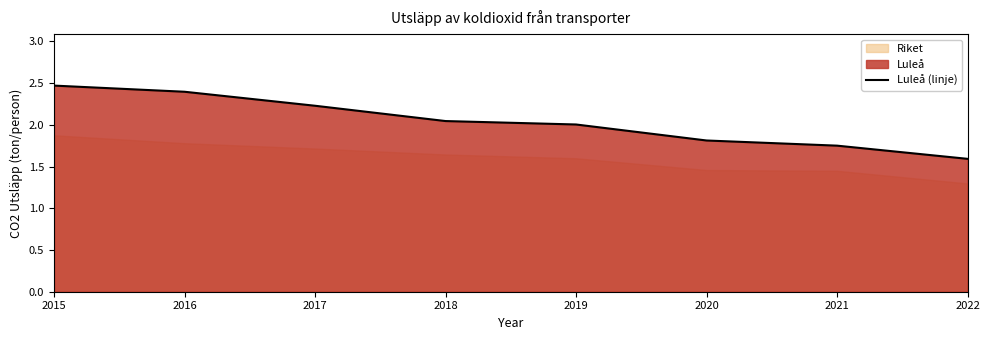

Which has a higher value, 2020 or 2021?

2020